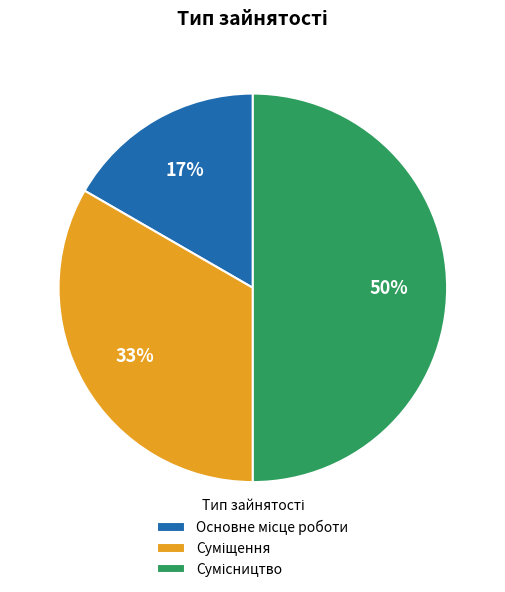

To the nearest percent, what is the difference between the largest and smallest slice percentages?

33%